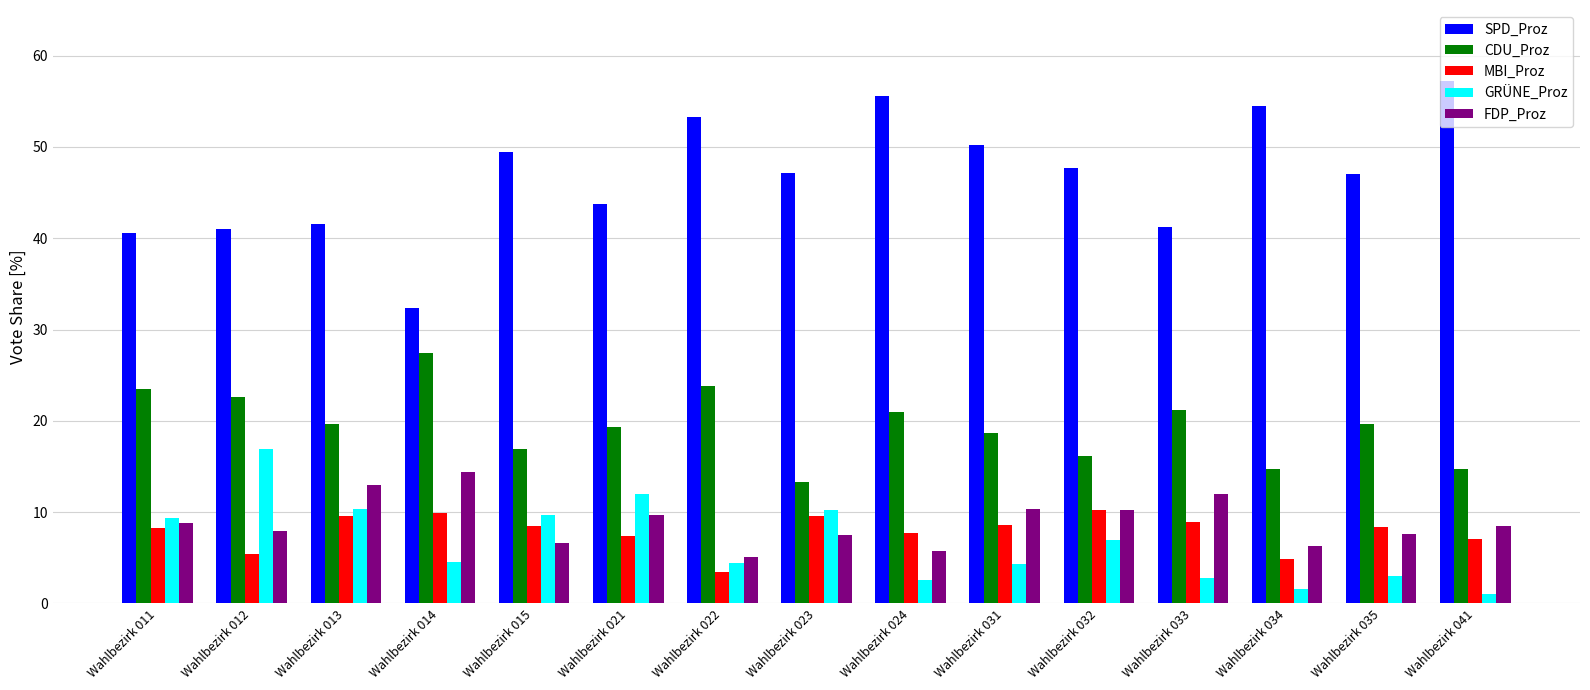

Which series has the largest total across all categories?

SPD_Proz